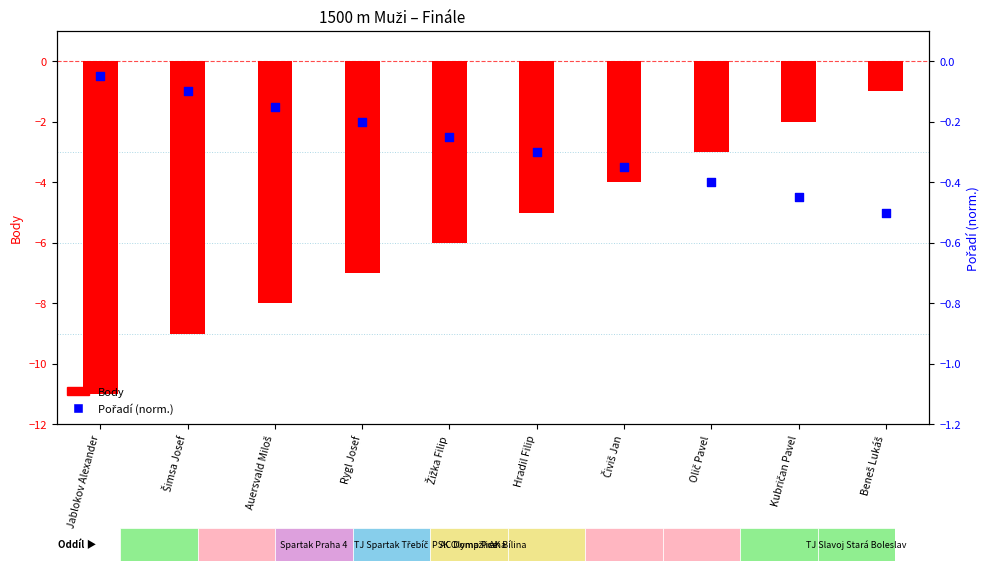

At which category is the sum across all series the highest?

Beneš Lukáš